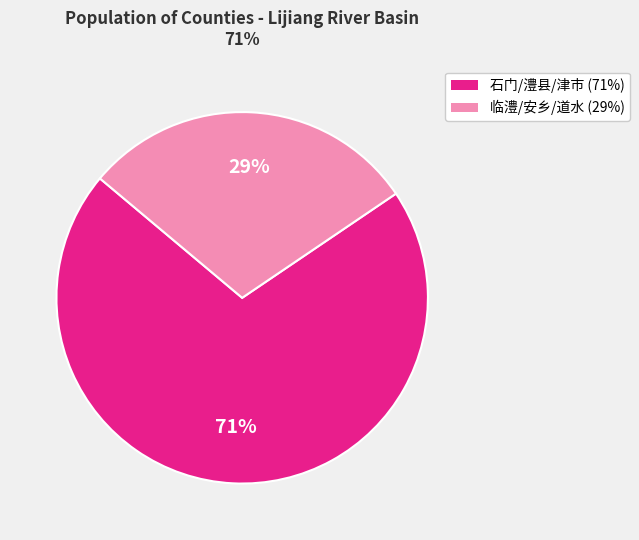

Does any single category account for the majority?

Yes